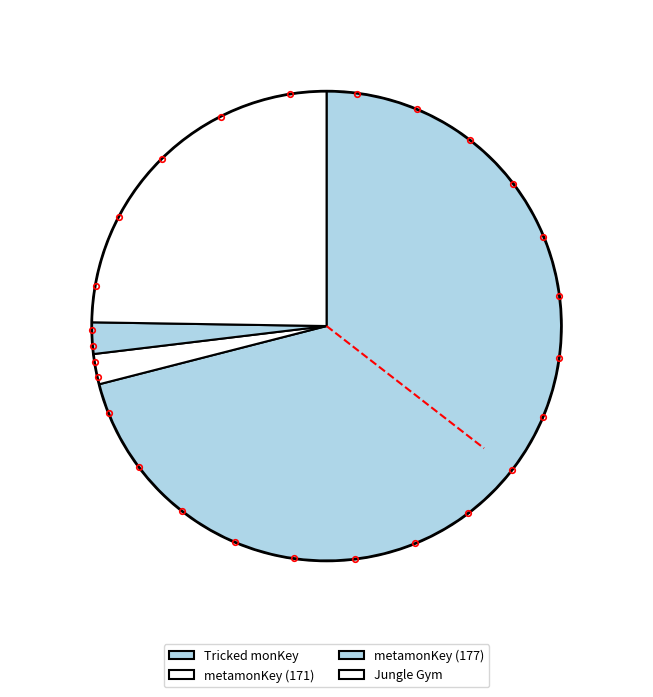

Which slice represents more than half of the pie?

Tricked monKey